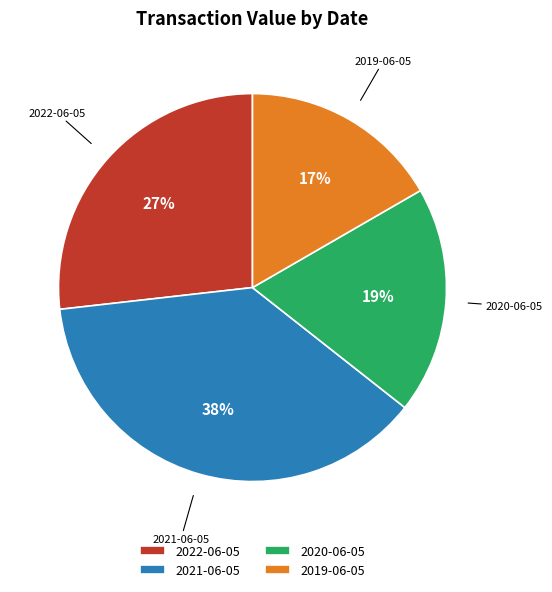

Rank the categories by value from lowest to highest.

2019-06-05, 2020-06-05, 2022-06-05, 2021-06-05